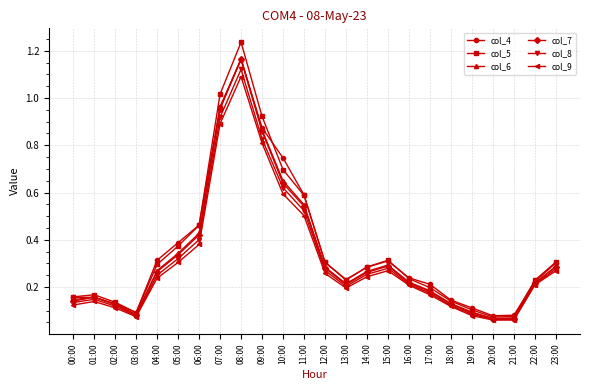

What is the label of the 6th point from the right?

18:00